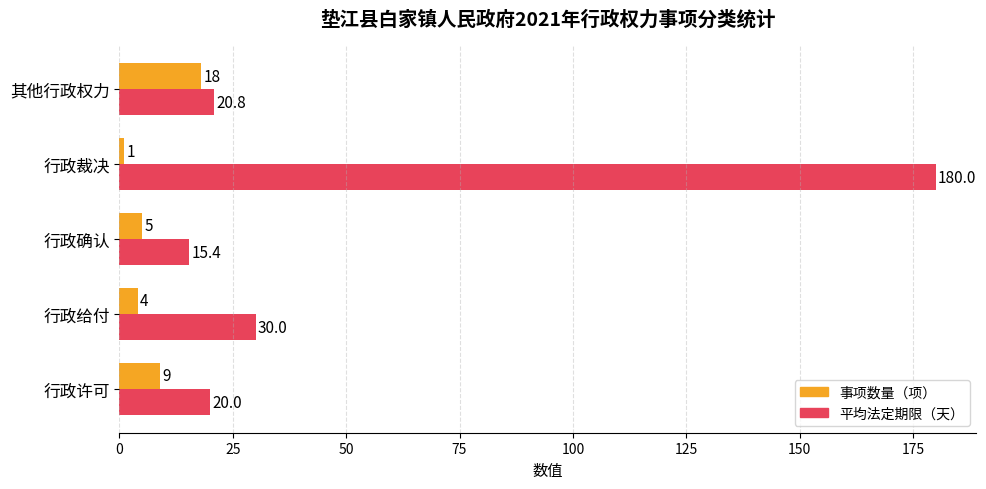

Rank the series at 其他行政权力 from lowest to highest value.

事项数量（项）, 平均法定期限（天）